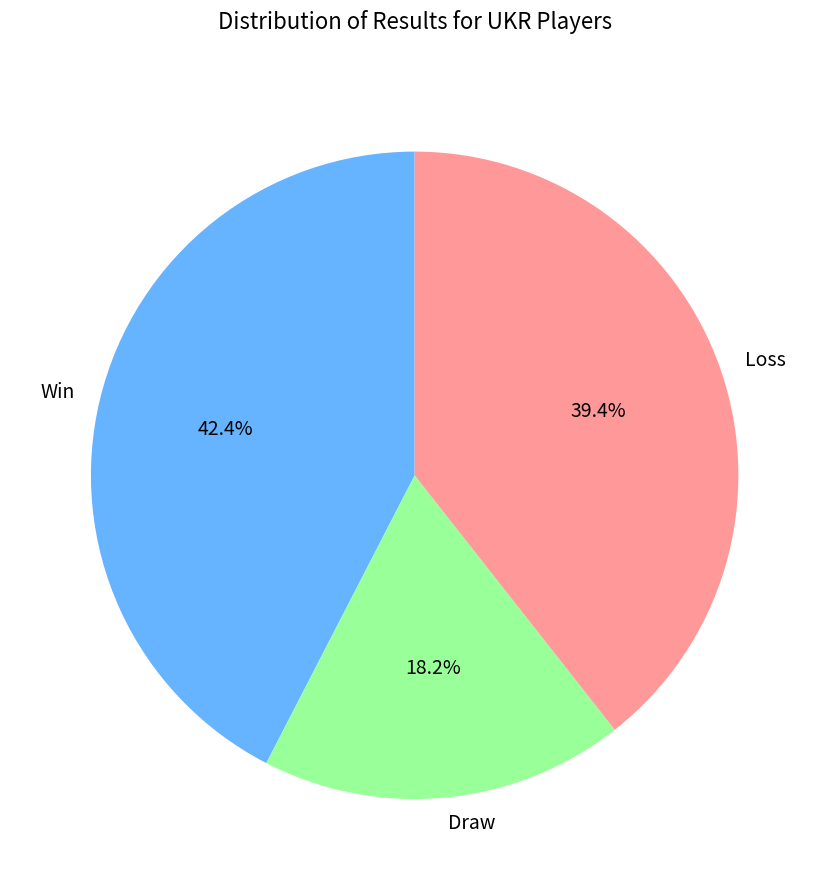

Between Win and Draw, which is larger?

Win